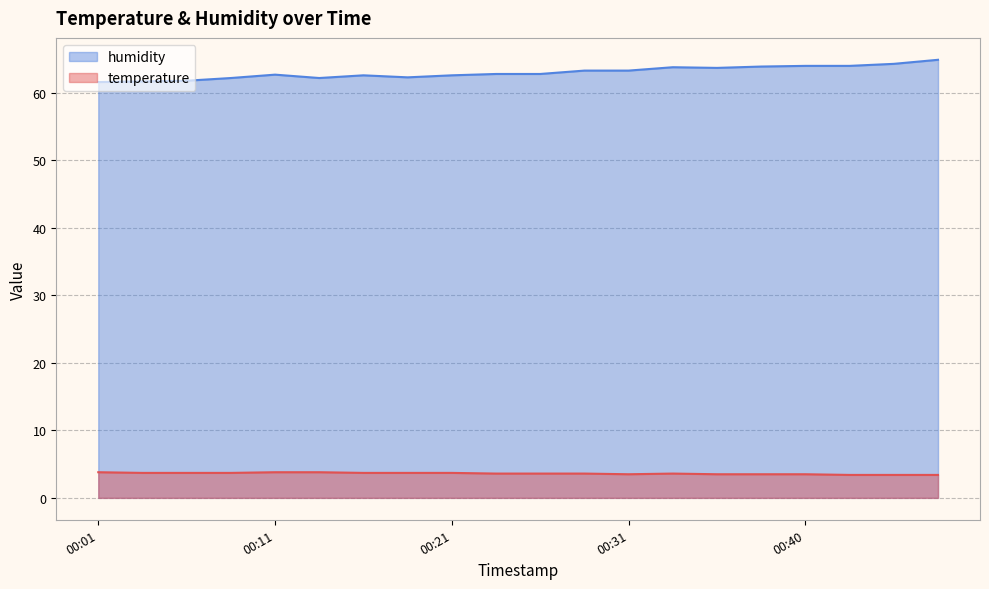

At which label does temperature reach its peak?

00:01